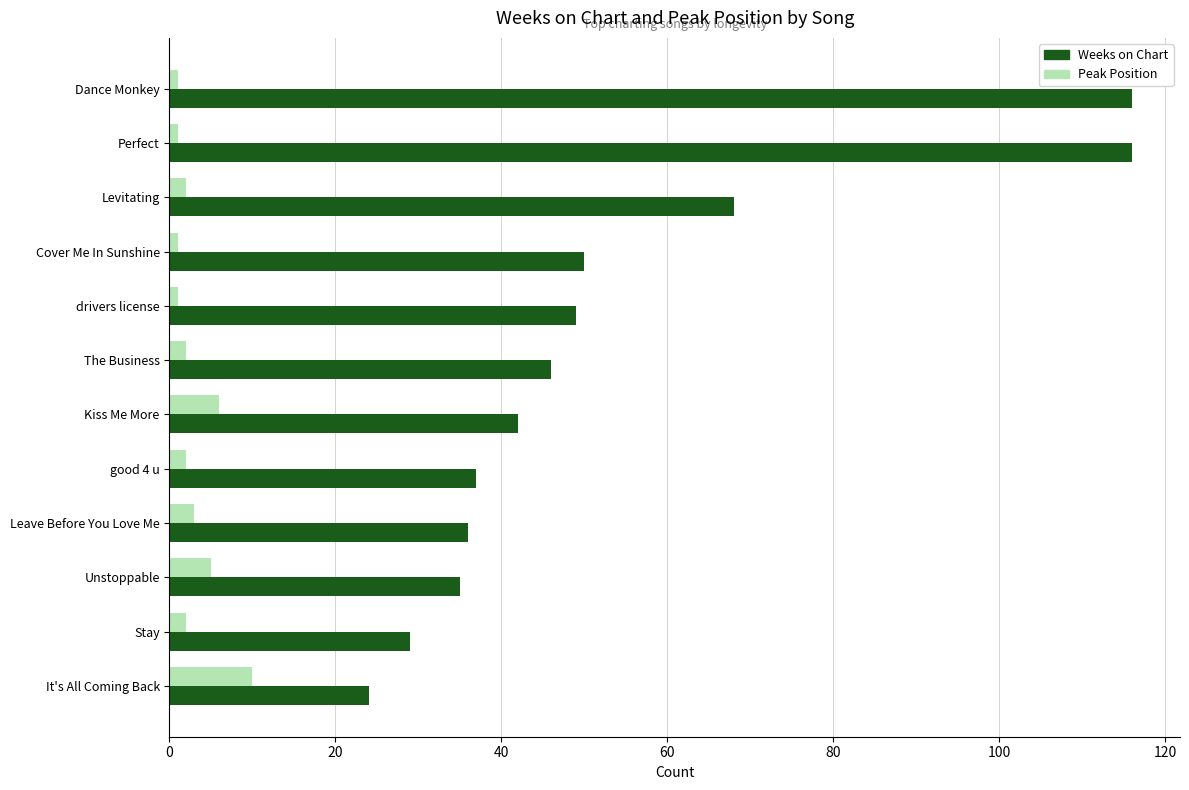

List the series in order of their peak value, lowest first.

Peak Position, Weeks on Chart